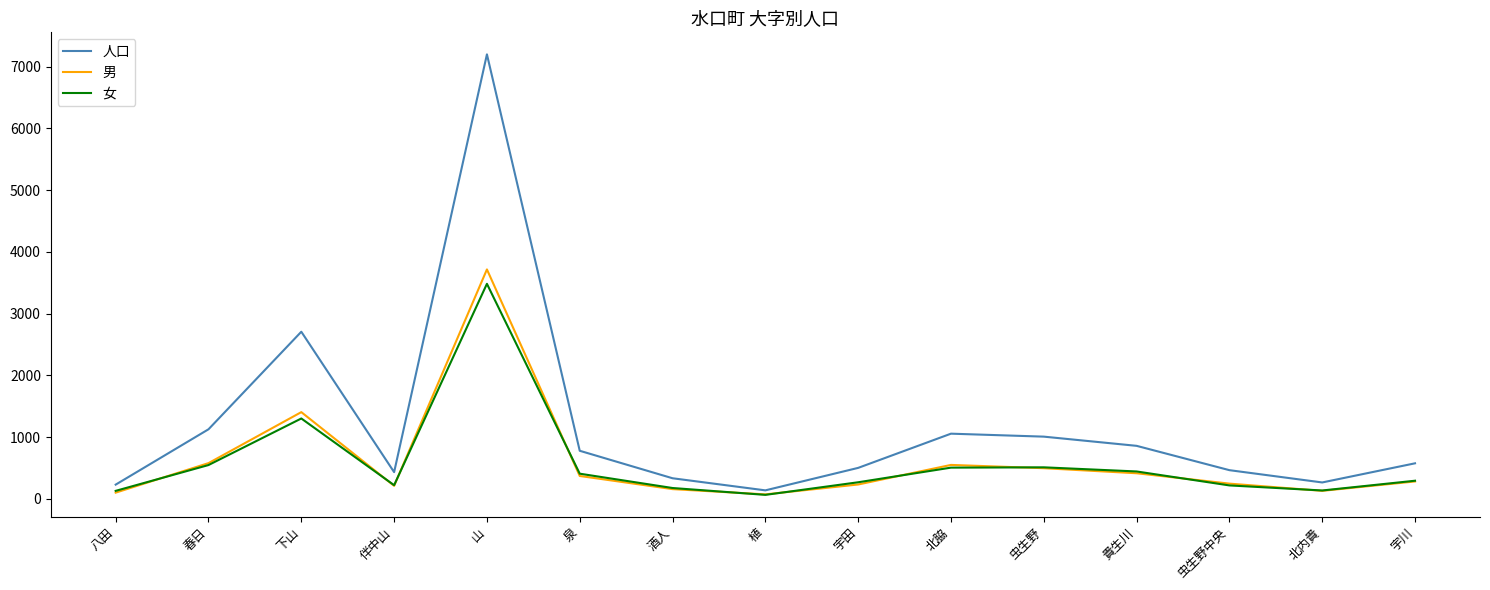

Which series has the largest total across all categories?

人口